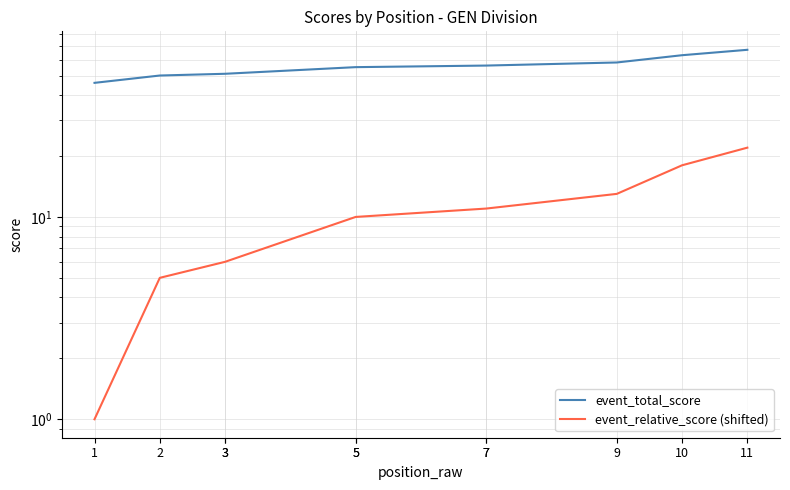

The value of event_relative_score (shifted) at 11 is 22. True or false?

True